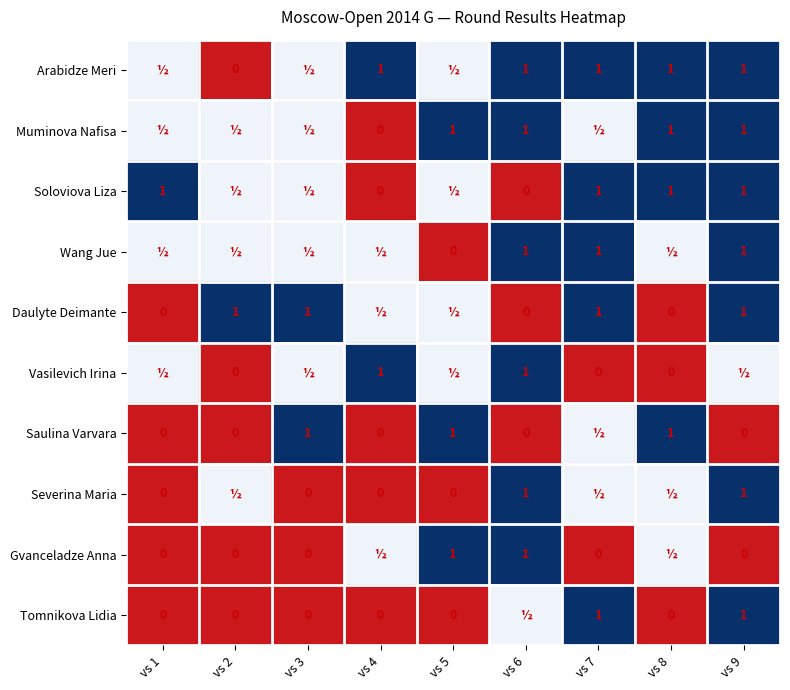

The Tomnikova Lidia series shows 1.0 at vs 7. True or false?

True